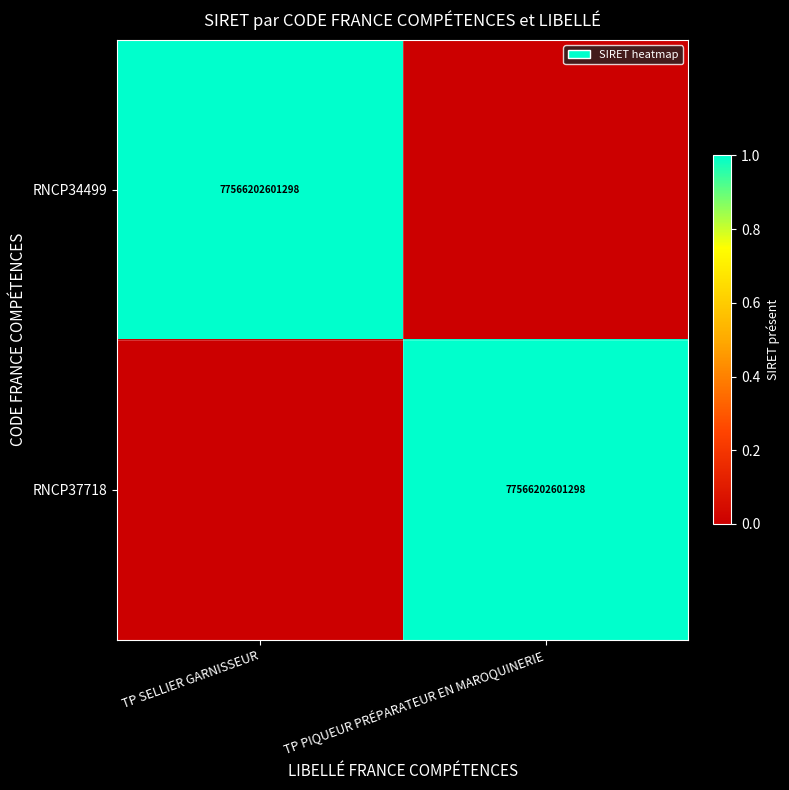

Is it true that RNCP34499 equals 77566202601298 at TP SELLIER GARNISSEUR?

True